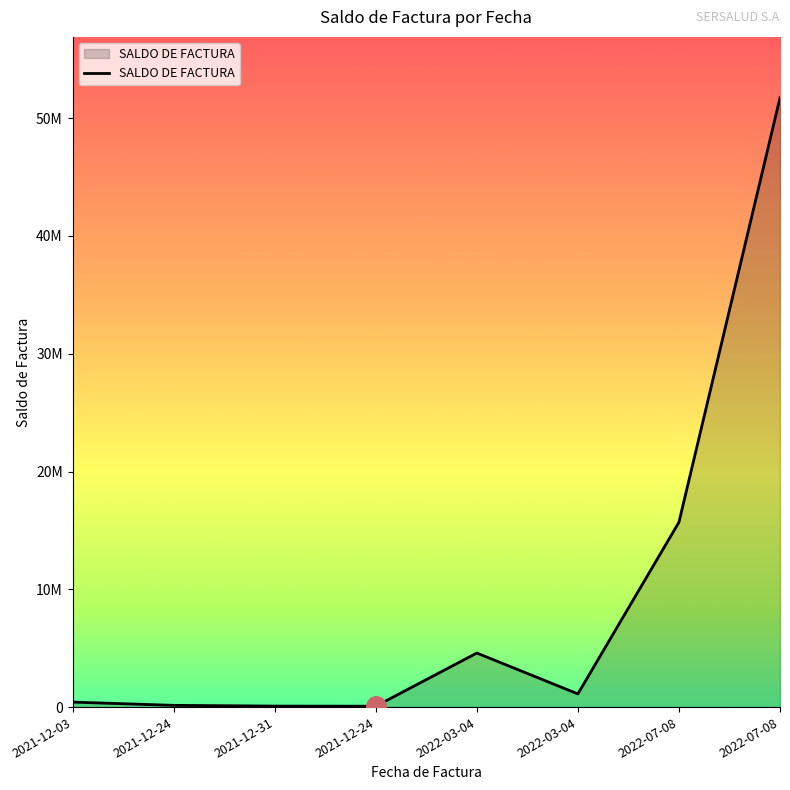

What is the label of the 2nd point from the left?

2021-12-24